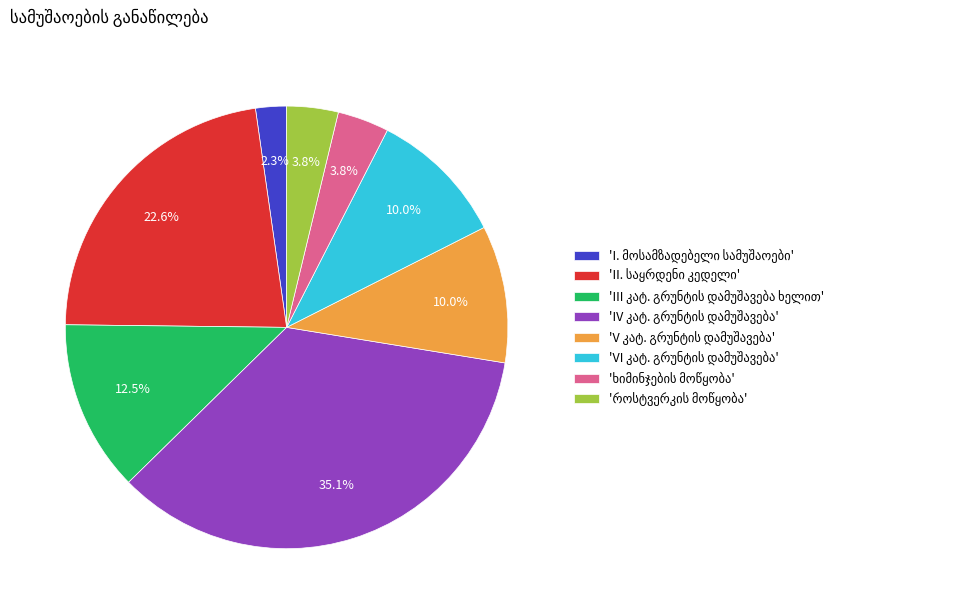

To the nearest percent, what is the difference between the largest and smallest slice percentages?

33%